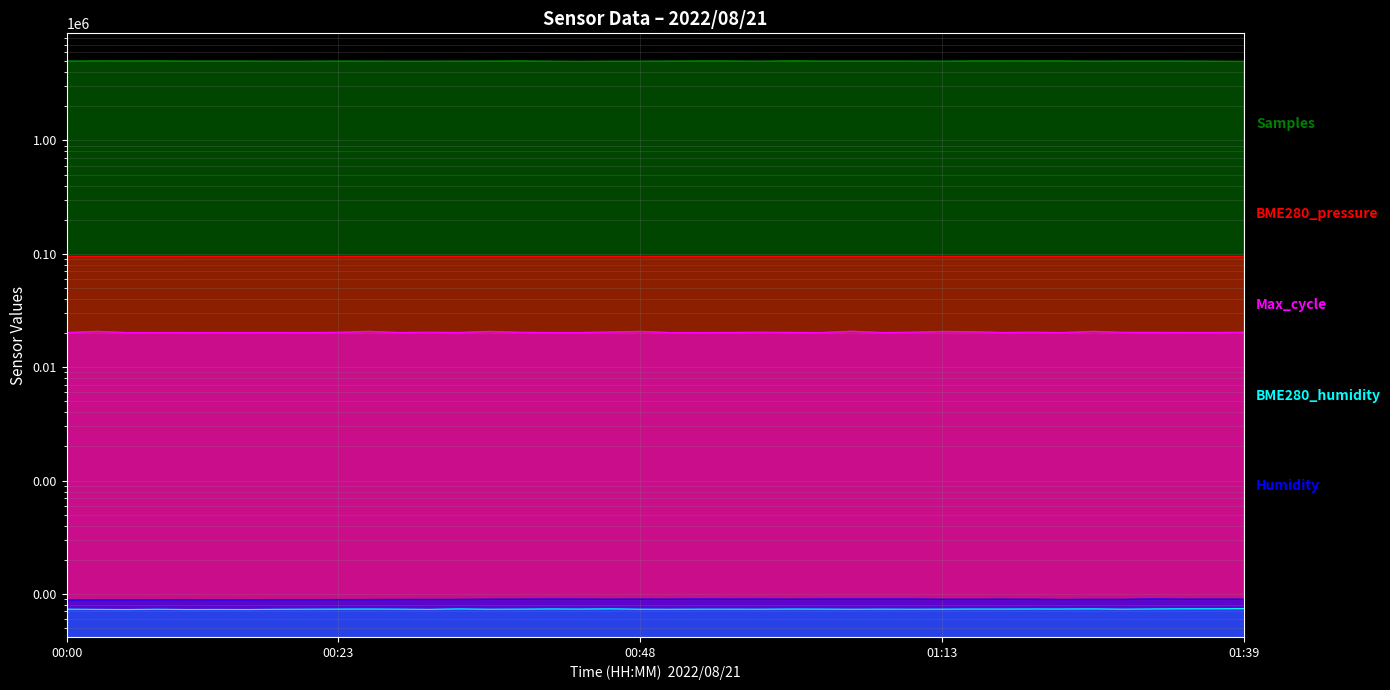

The Samples series shows 3300519.3 at 2022/08/21 01:23:57. True or false?

False